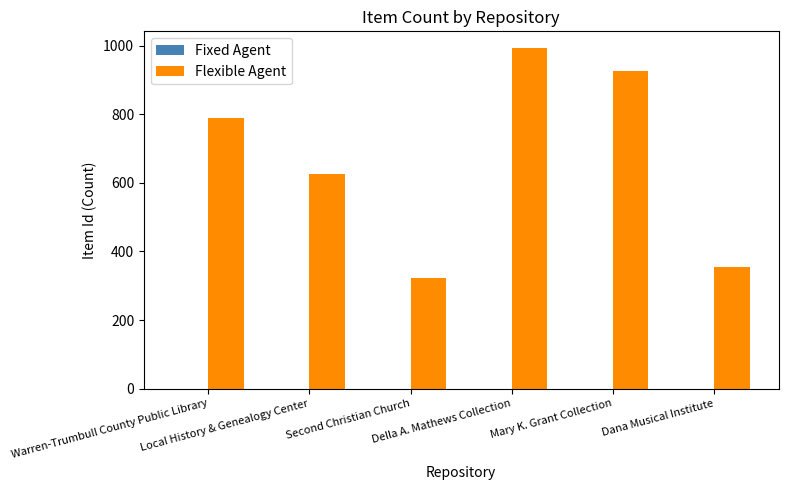

What is the minimum value shown in the chart?

324